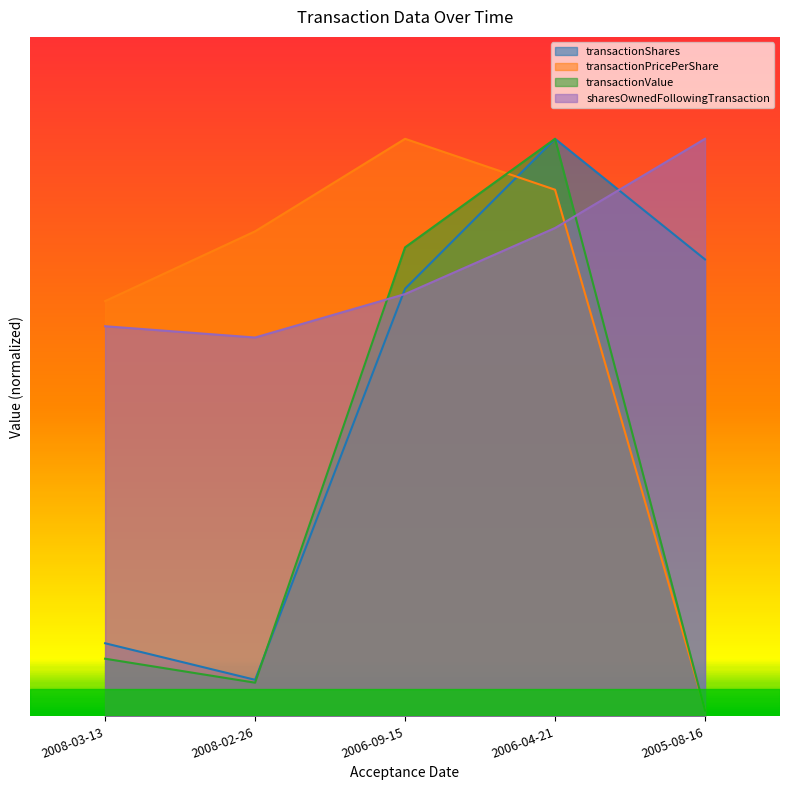

The value of sharesOwnedFollowingTransaction at 2005-08-16 is 525664.9. True or false?

False